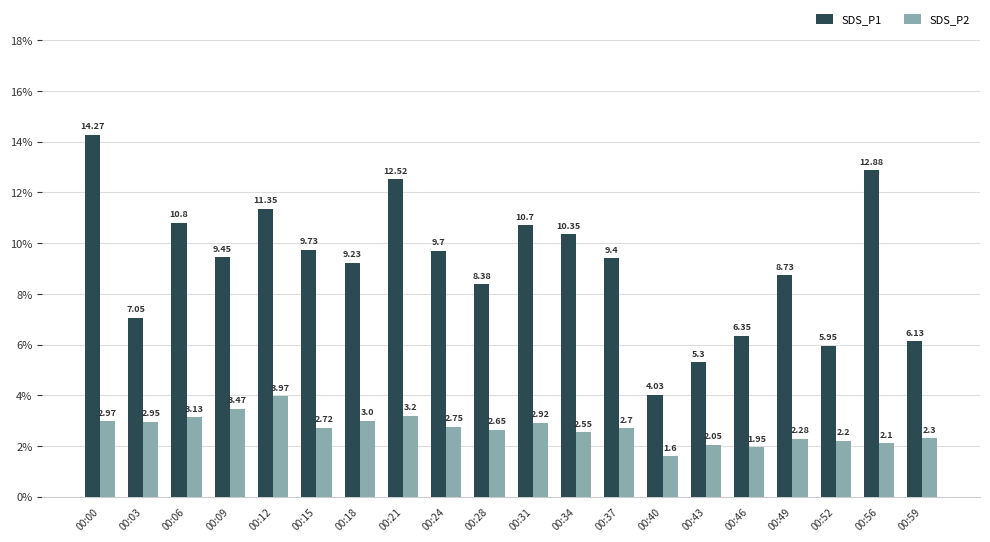

How many bars are there in total?

40